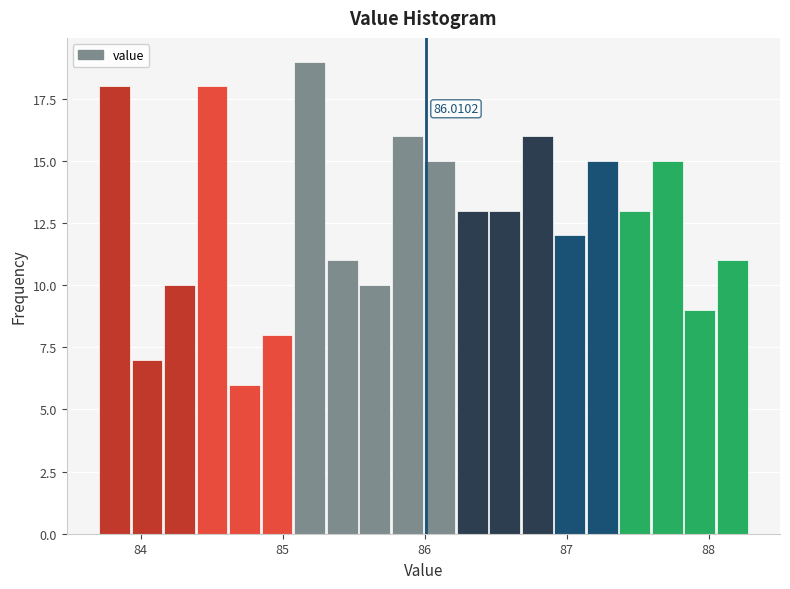

Read against the x-axis, roughly where is the centre of the tallest bar?

85.2